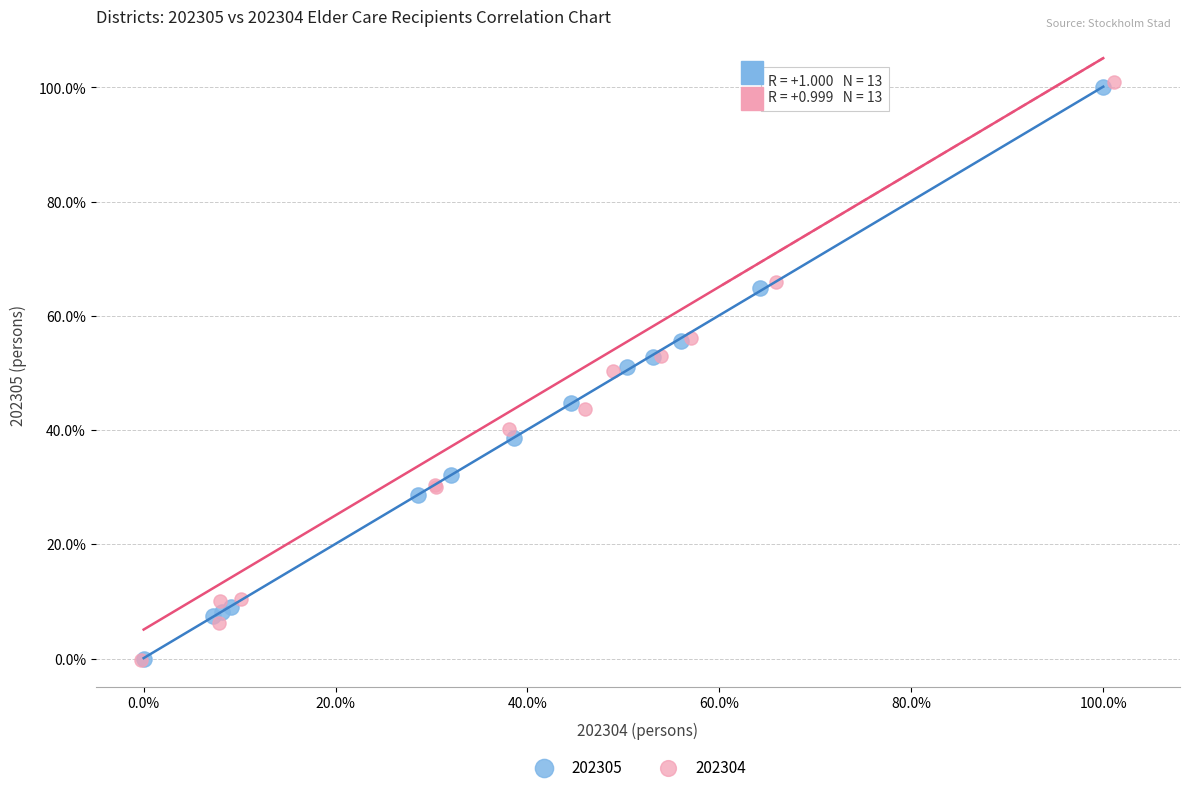

Which series has the largest Y range (max minus min)?

202304